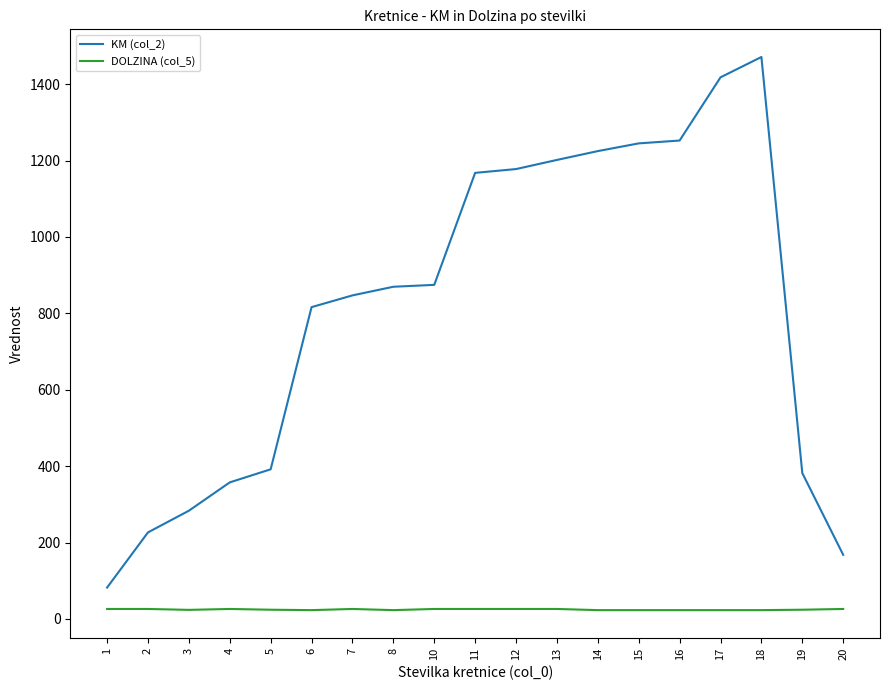

At which category is the sum across all series the highest?

18